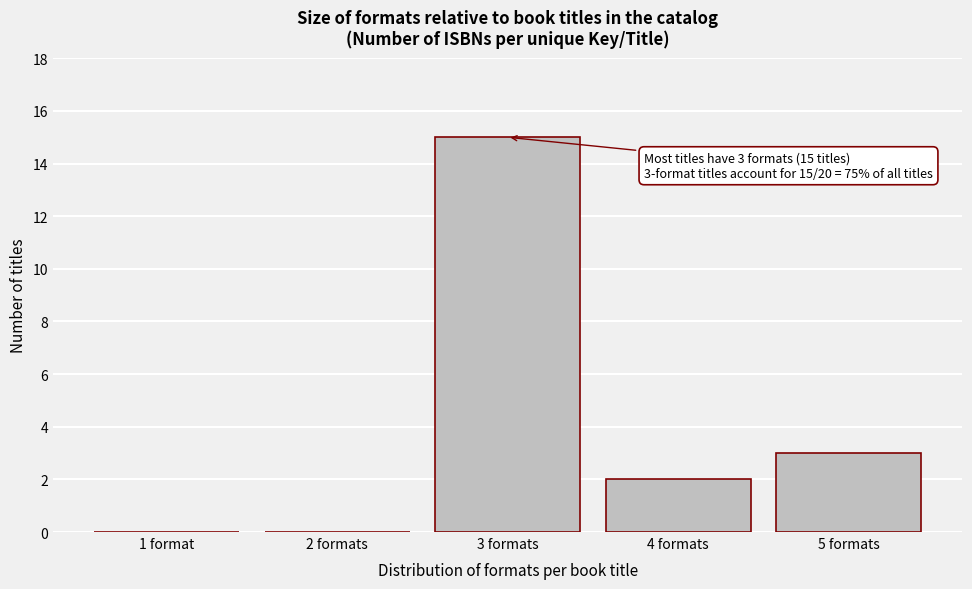

The chart shows a value of -8 at 1 format. True or false?

False